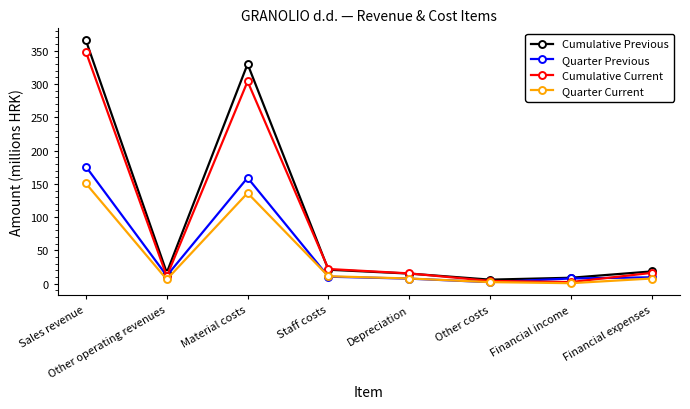

Rank the series at Material costs from highest to lowest value.

Cumulative Previous, Cumulative Current, Quarter Previous, Quarter Current